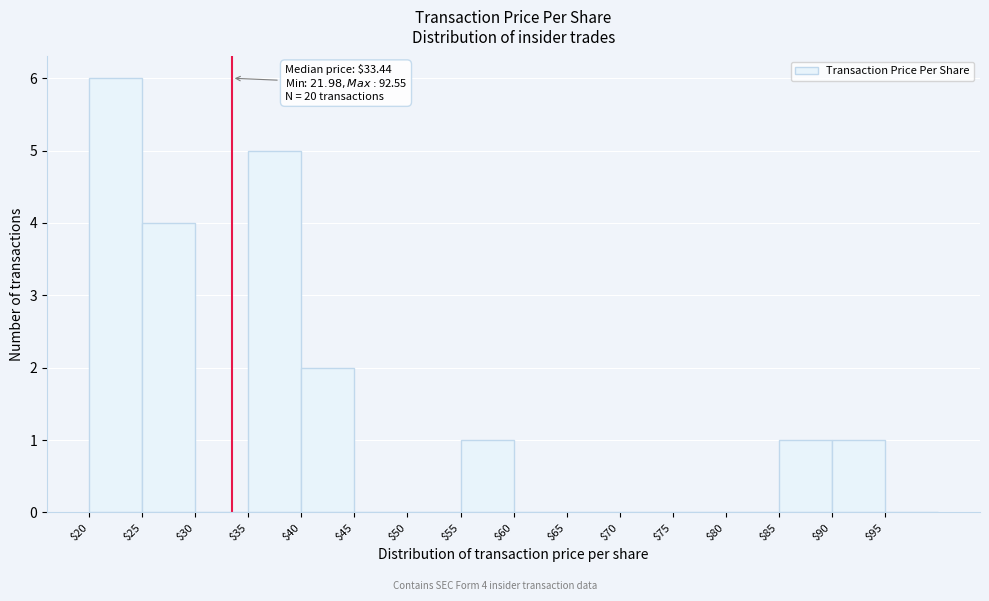

Which range on the x-axis has the tallest bar?

20 to 25